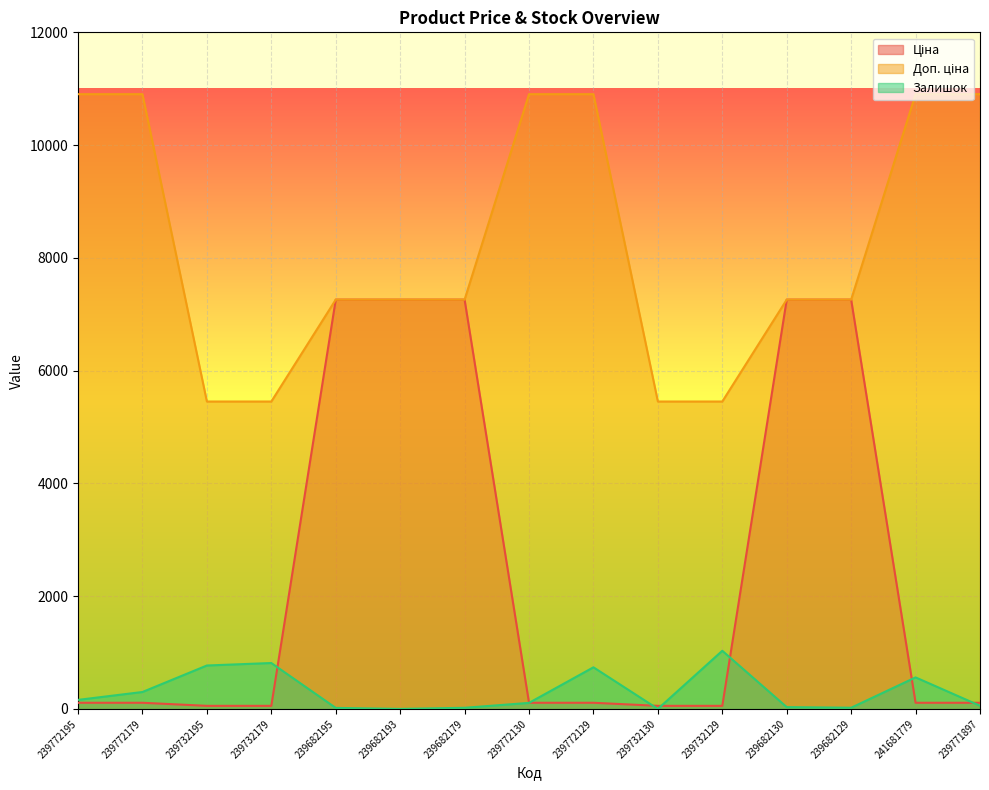

What are all the series names shown in the legend?

Ціна, Доп. ціна, Залишок